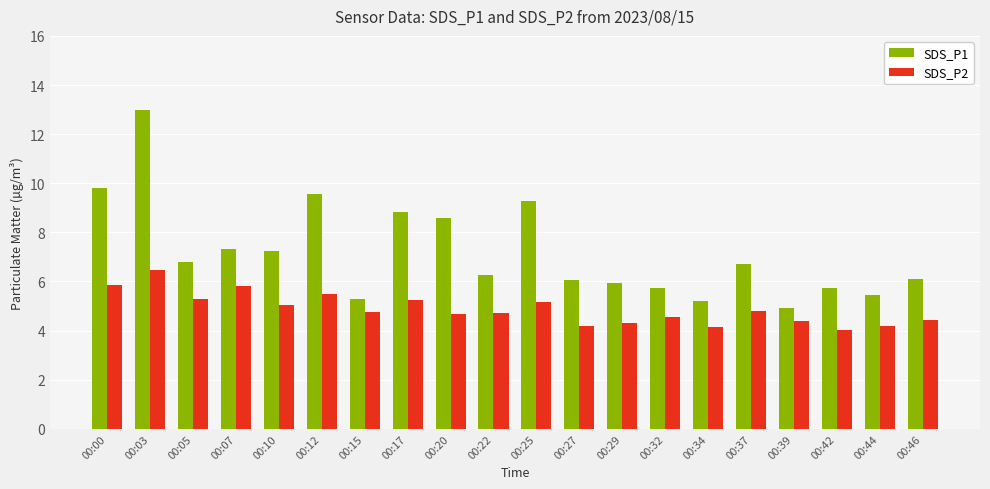

What is the difference between the SDS_P2 values at 00:17 and 00:03?

1.2